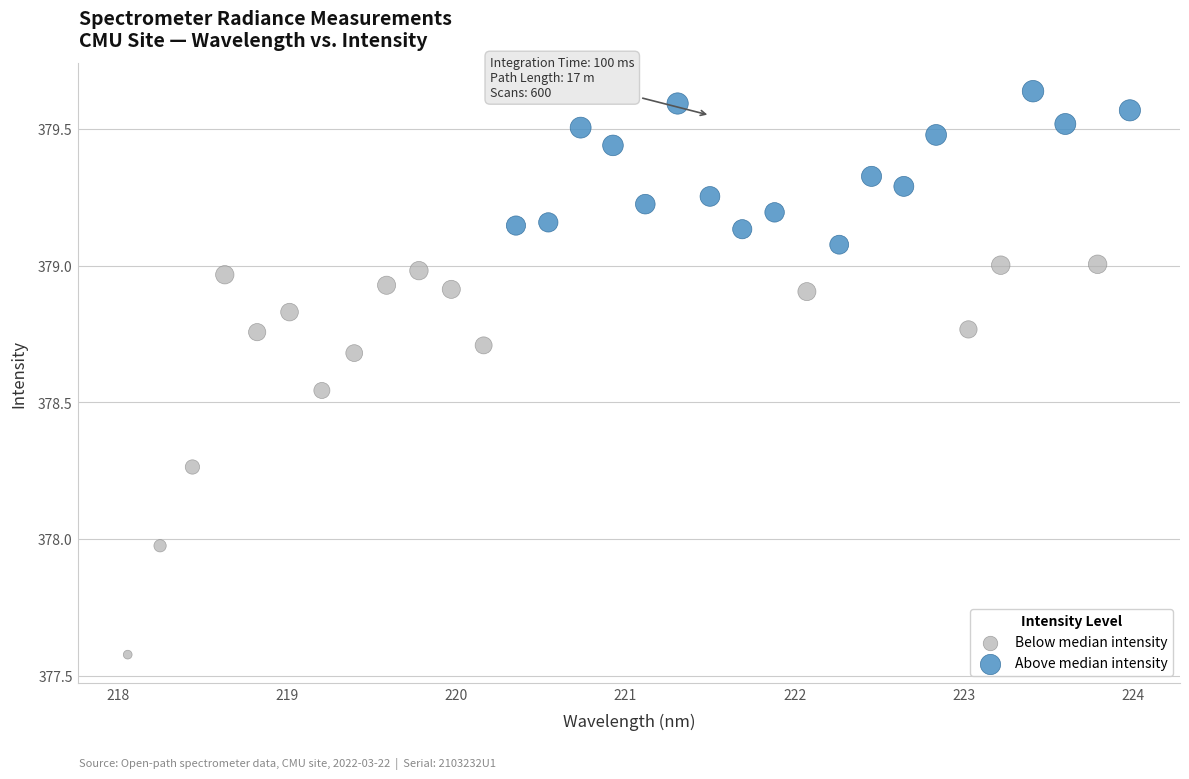

Which series reaches the minimum Y coordinate?

Below median intensity